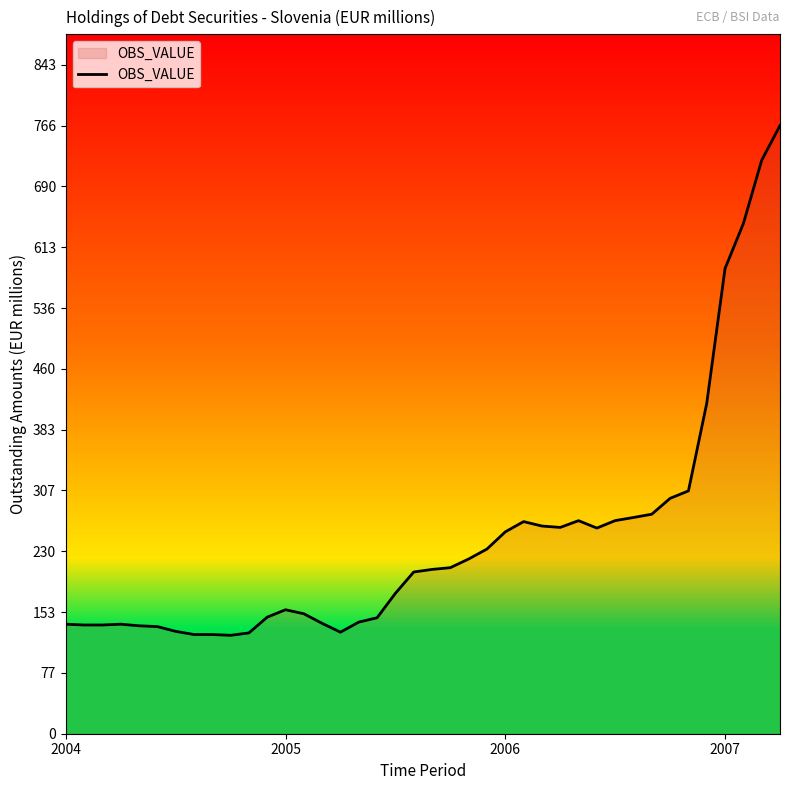

What is the minimum value shown in the chart?

124.0